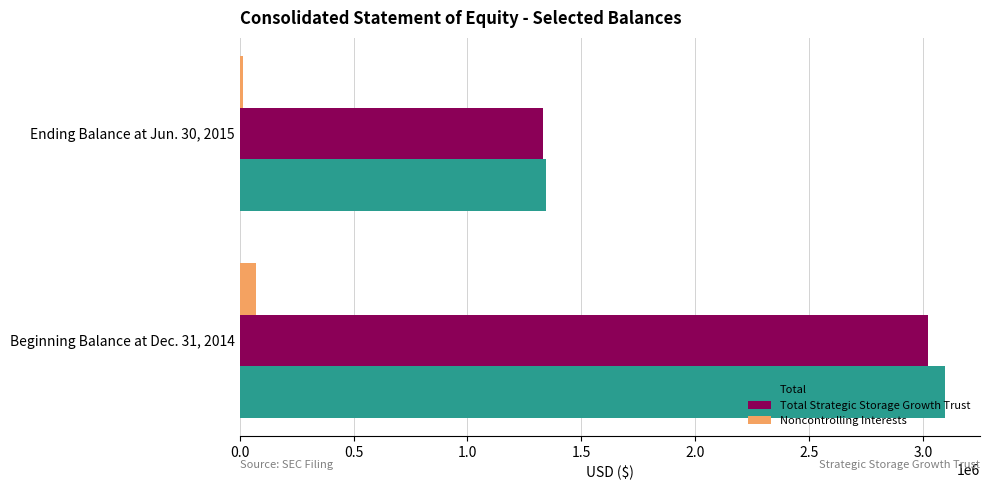

What is the maximum value shown in the chart?

3095402